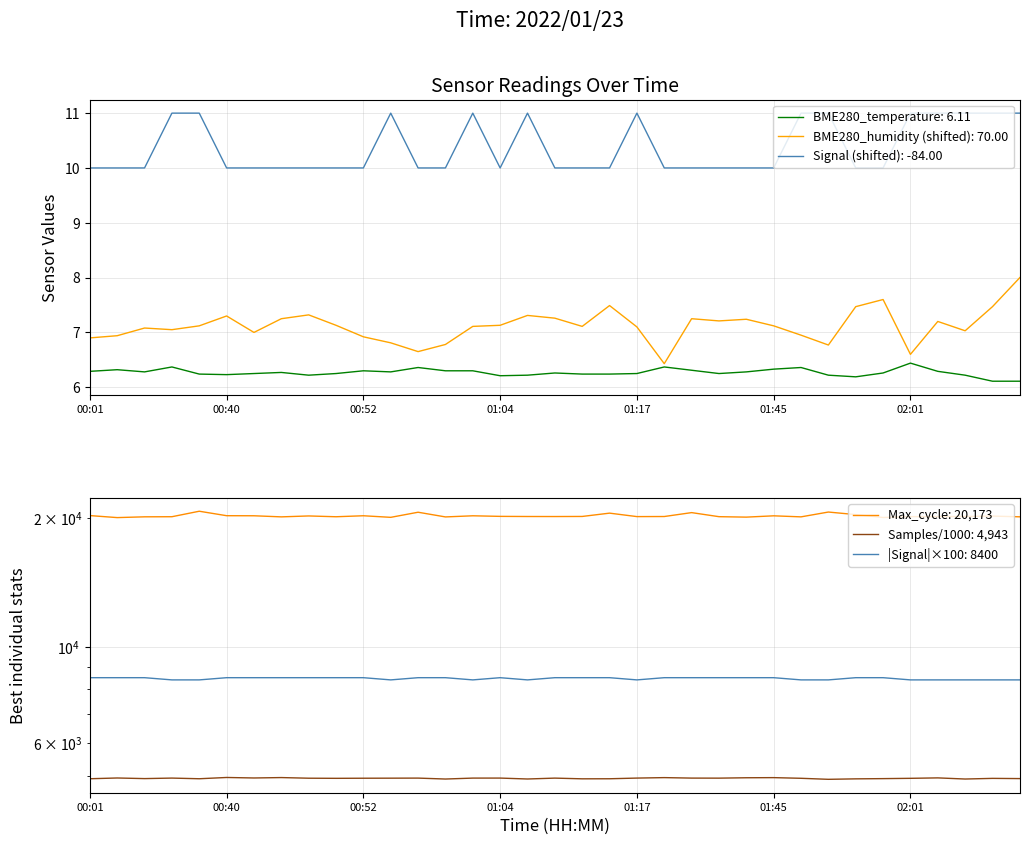

What is the value of the BME280_temperature point at the 14th from the left?

6.3